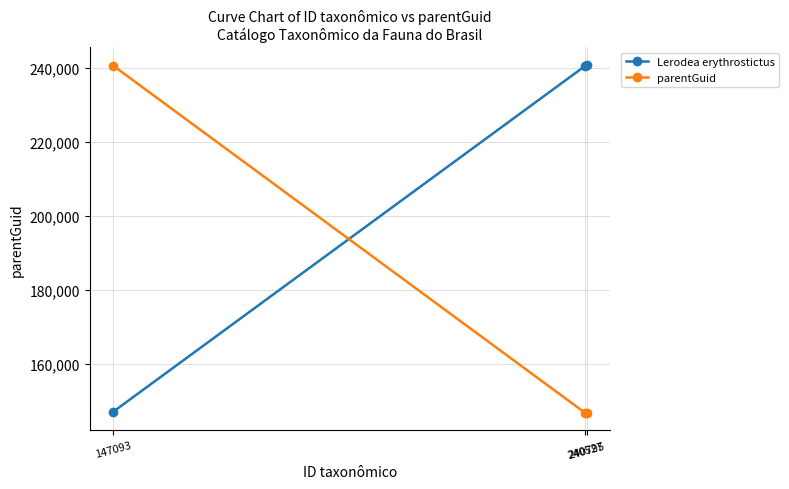

The value of parentGuid at 147093 is 240527. True or false?

True